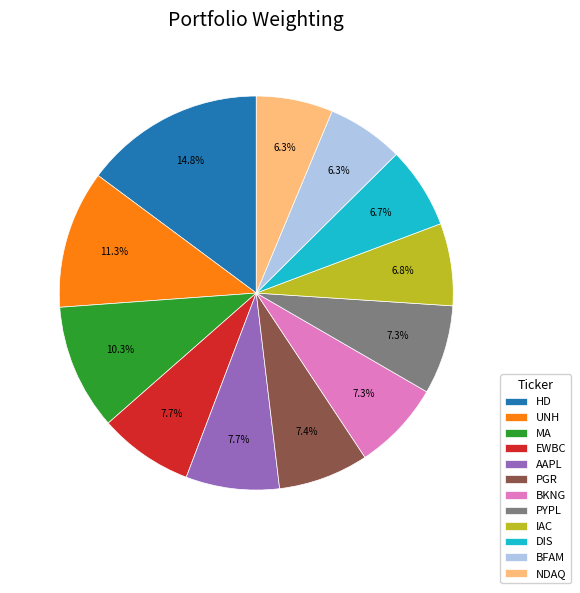

To the nearest percent, what is the difference between the largest and smallest slice percentages?

9%